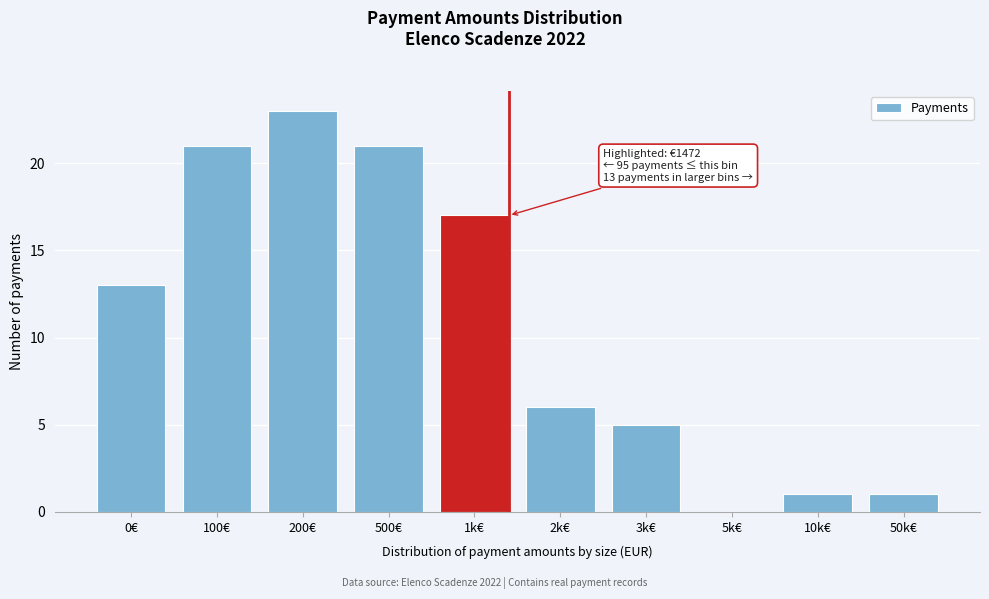

The value at 500€ is 31. True or false?

False